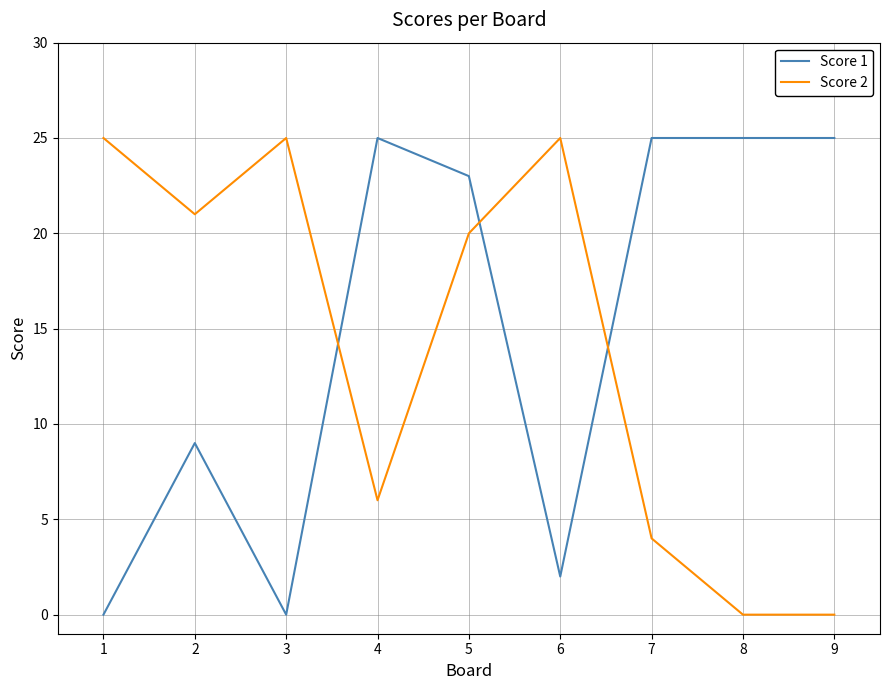

At which category does Score 1 reach its first local peak?

2